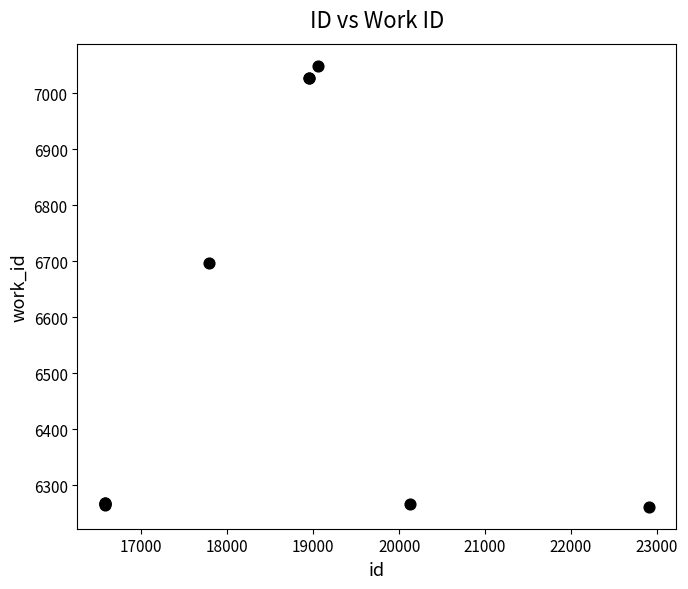

What Y value in the scatter plot is closest to 6655?

6697